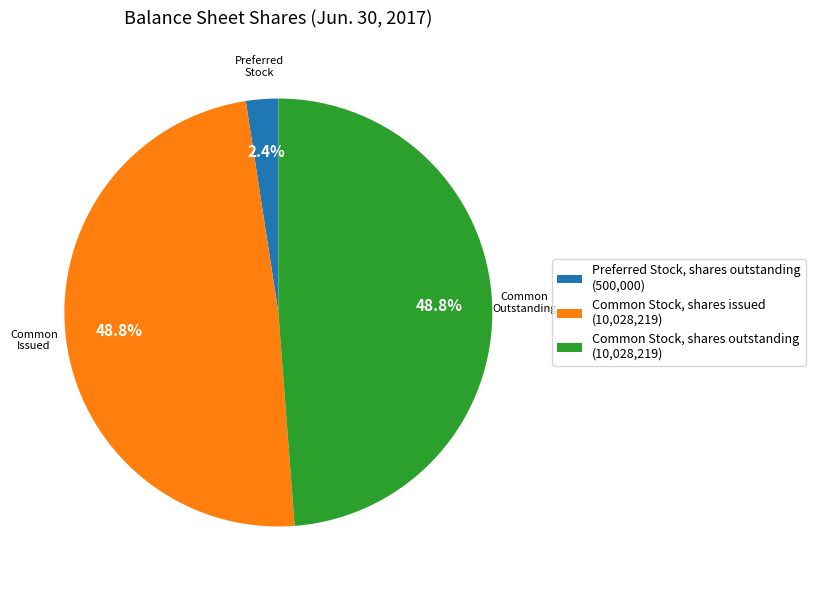

Approximately how many times larger is the value at Common Stock, shares issued (10,028,219) compared to Common Stock, shares outstanding (10,028,219)?

1.0